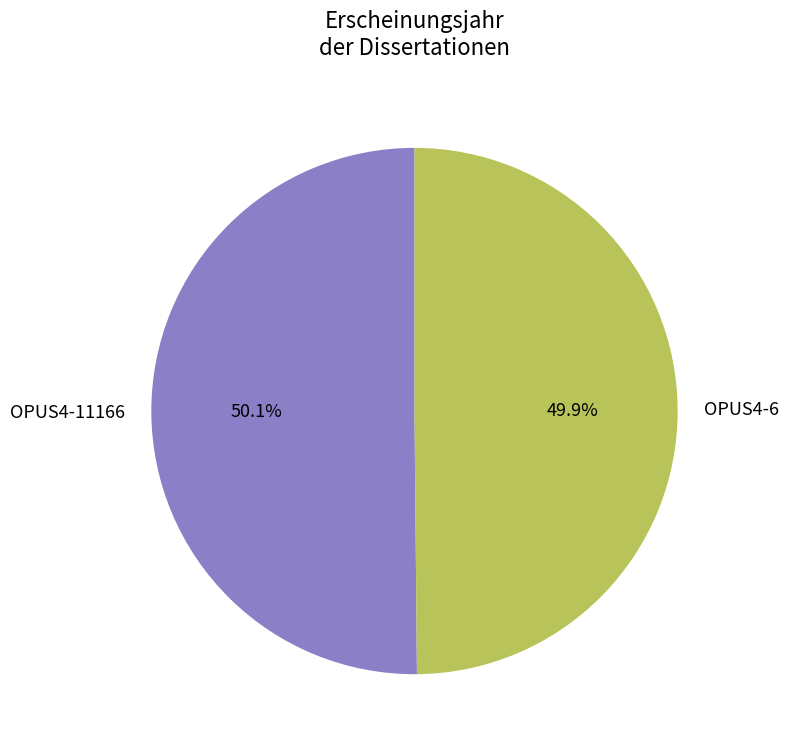

To the nearest percent, what portion does OPUS4-6 represent?

50%